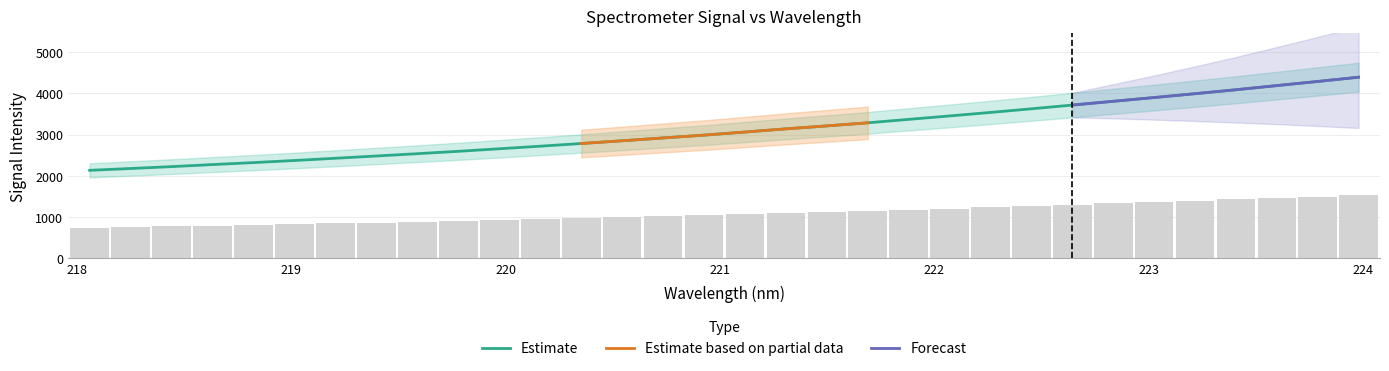

True or false: the data shows 859.5 at 218.442.

False